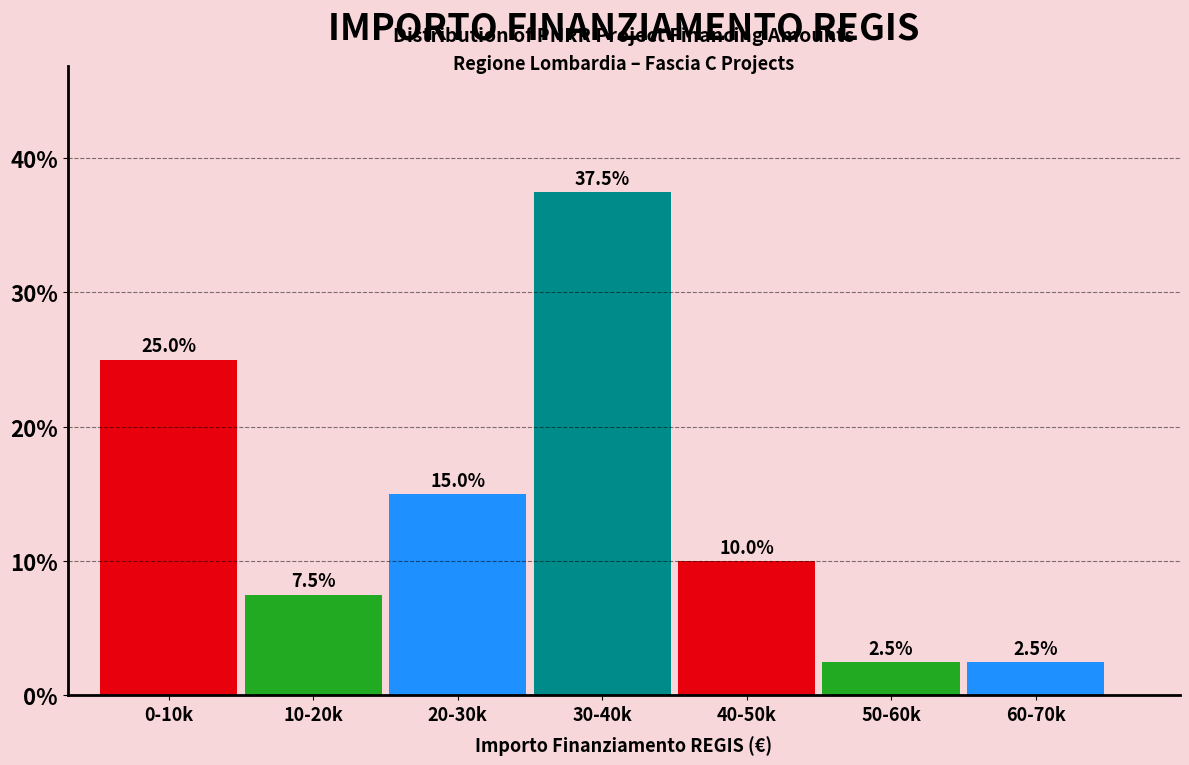

Reading right to left, extract all data points from this chart.

2.5	2.5	10.0	37.5	15.0	7.5	25.0